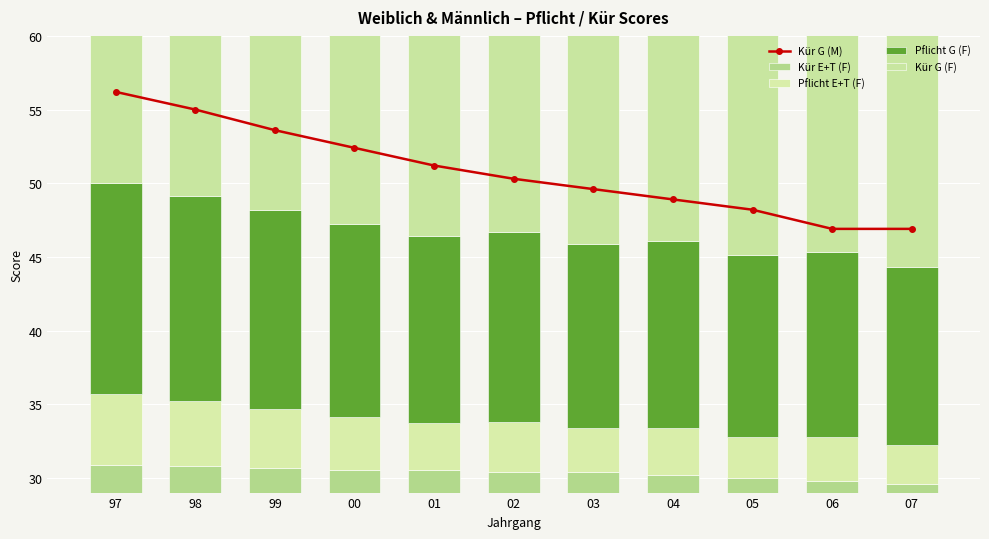

Reading left to right, list all the values displayed in this chart.

Kür G (M): 97=56.2	98=55.0	99=53.6	00=52.4	01=51.2	02=50.3	03=49.6	04=48.9	05=48.2	06=46.9	07=46.9
Kür E+T (F): 97=1.9	98=1.8	99=1.7	00=1.5	01=1.5	02=1.4	03=1.4	04=1.2	05=1.0	06=0.8	07=0.6
Pflicht E+T (F): 97=4.8	98=4.4	99=4.0	00=3.6	01=3.2	02=3.4	03=3.0	04=3.2	05=2.8	06=3.0	07=2.6
Pflicht G (F): 97=14.3	98=13.9	99=13.5	00=13.1	01=12.7	02=12.9	03=12.5	04=12.7	05=12.3	06=12.5	07=12.1
Kür G (F): 97=22.4	98=22.1	99=21.8	00=21.2	01=20.5	02=19.8	03=19.6	04=19.2	05=18.8	06=18.3	07=18.1